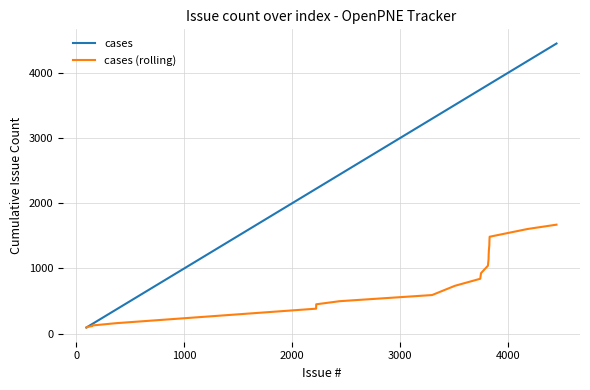

How many series are shown in this chart?

2